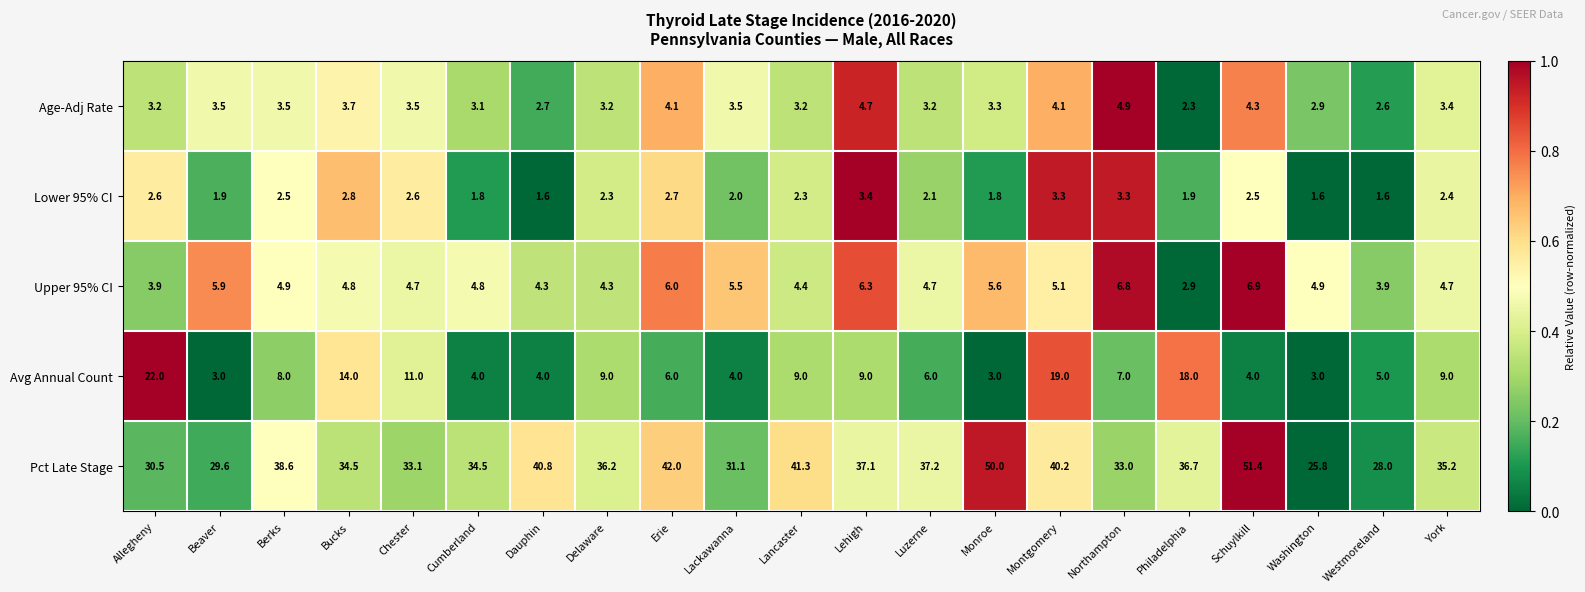

Which series has the largest total across all categories?

Pct Late Stage